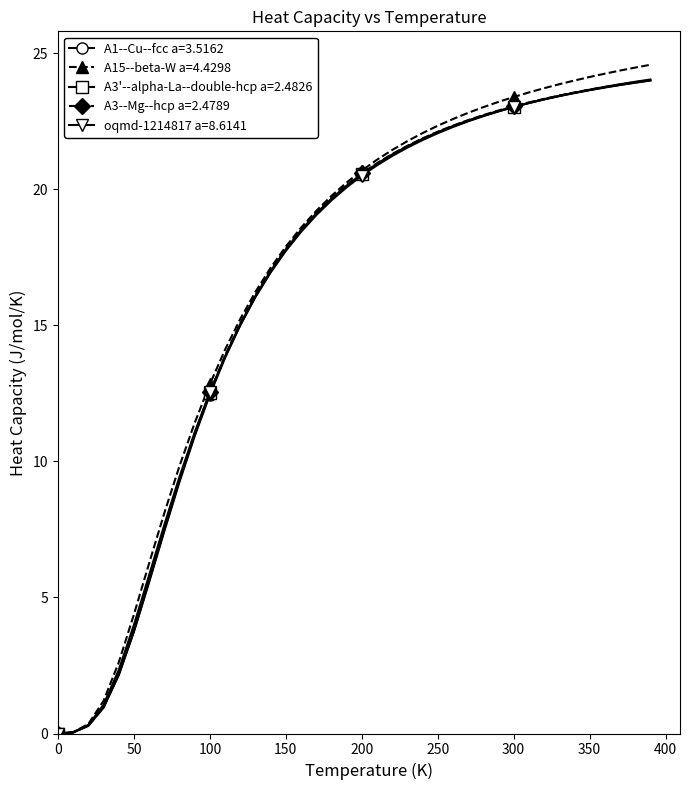

What is the value of the A15--beta-W a=4.4298 point at the 17th from the left?

18.6